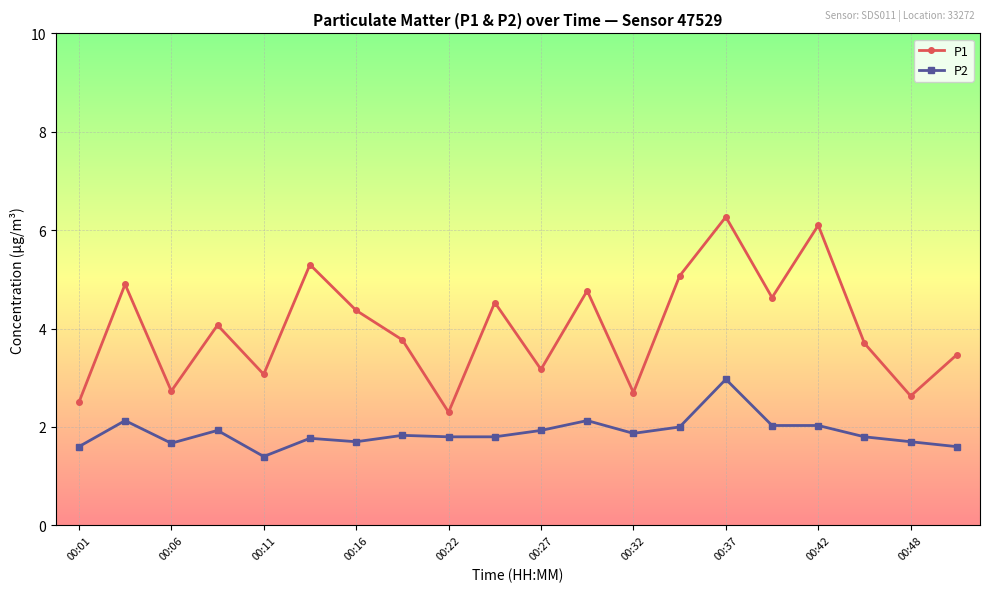

What is the difference between the maximum and minimum values in the P1 series?

4.0